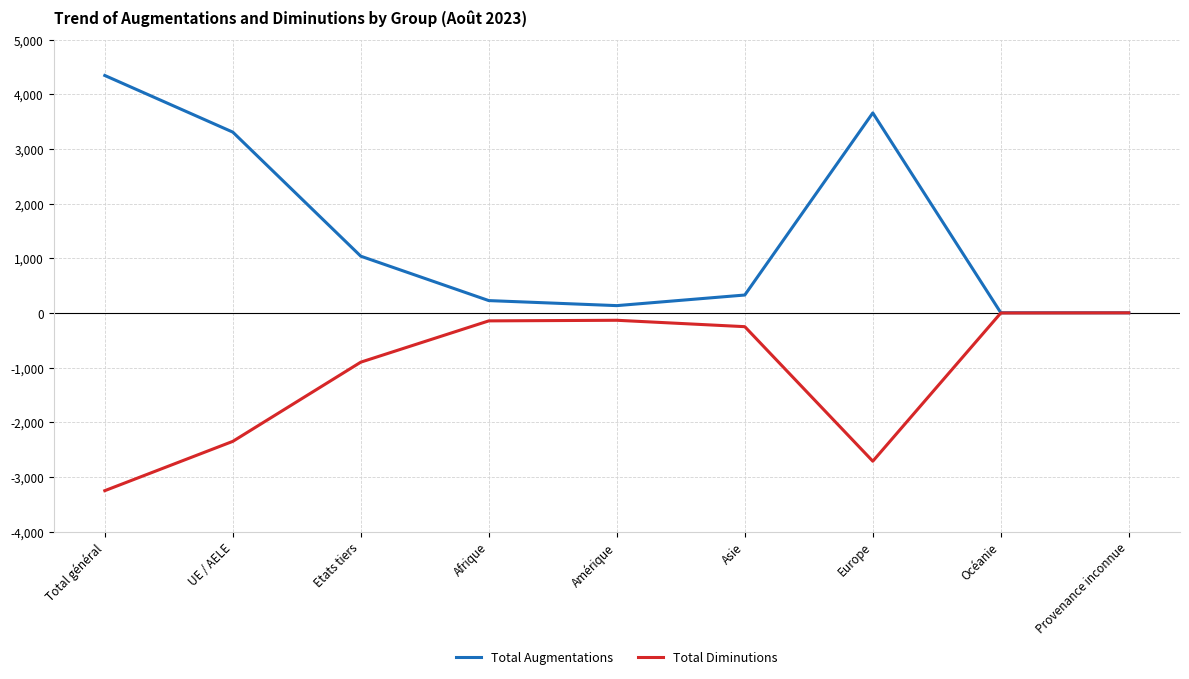

Which series has the largest range (max minus min)?

Total Augmentations